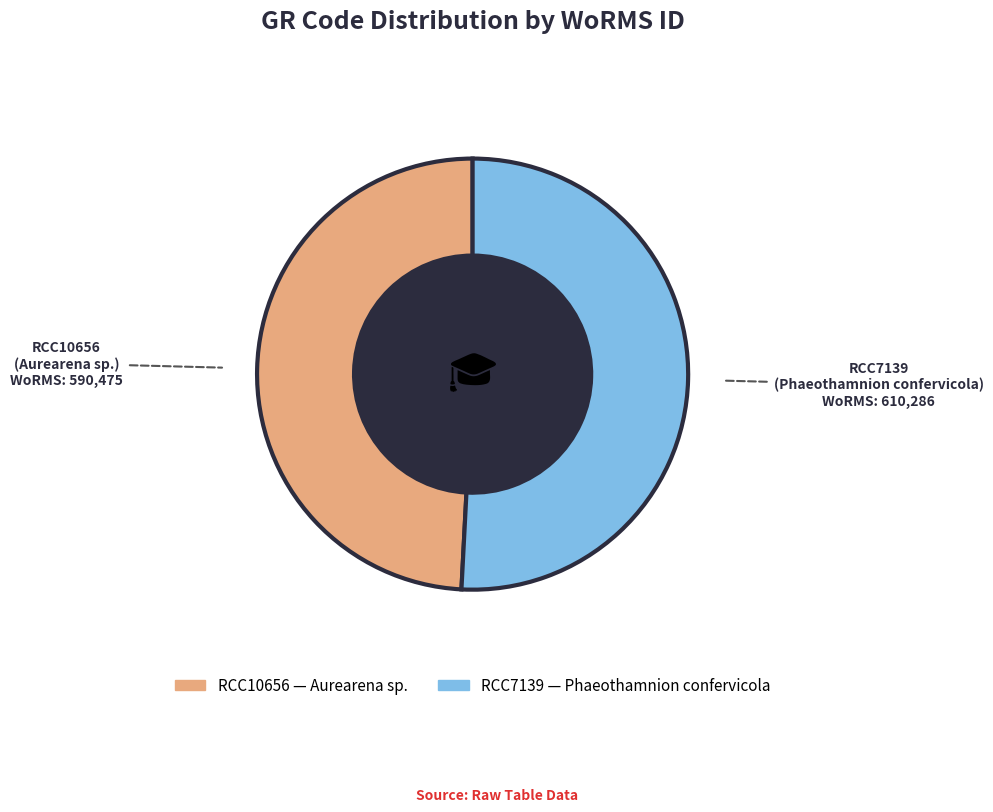

Is it true that RCC10656 is 49% of the pie?

True